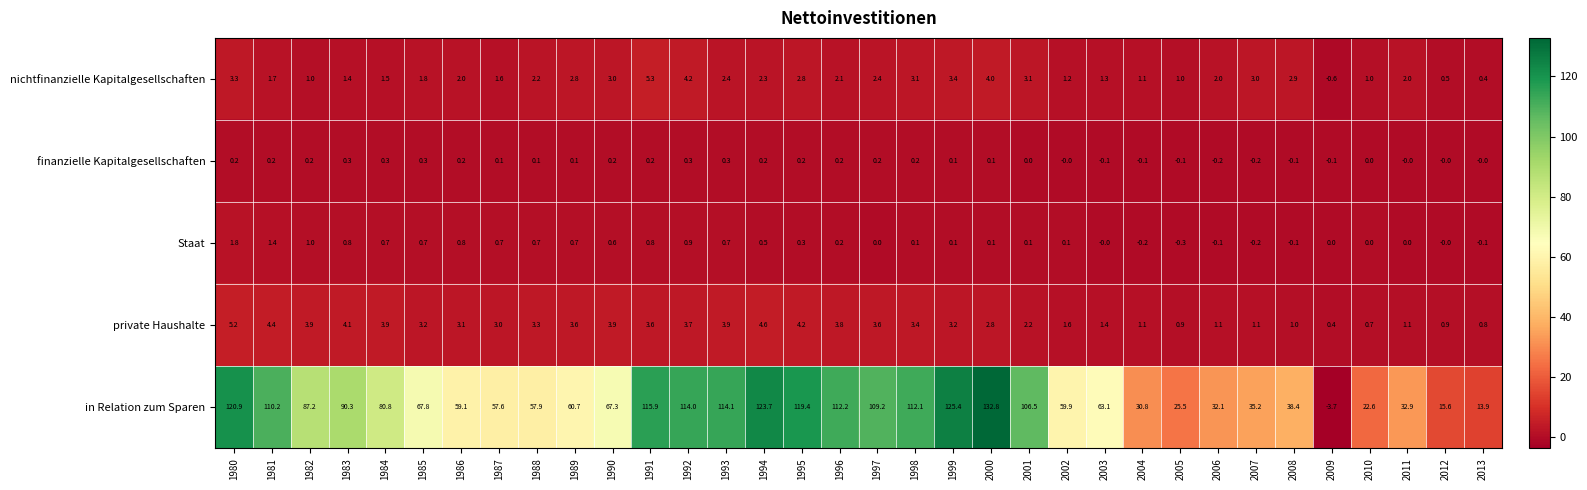

What is the approximate value of in Relation zum Sparen at 1999?

125.4